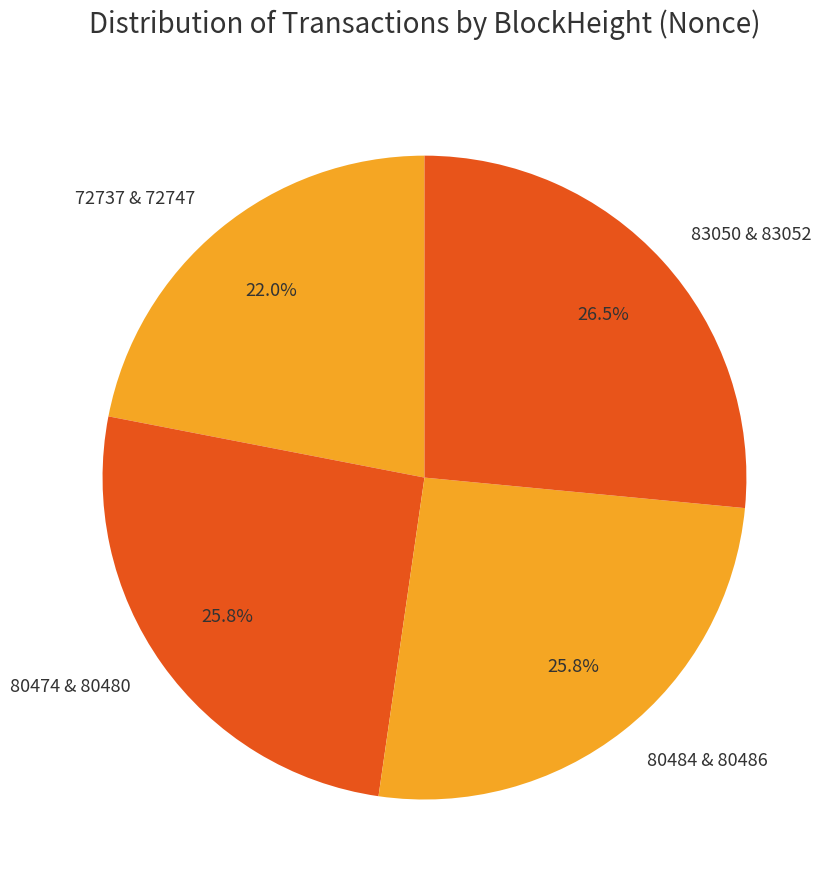

Which slice is the largest?

83050 & 83052